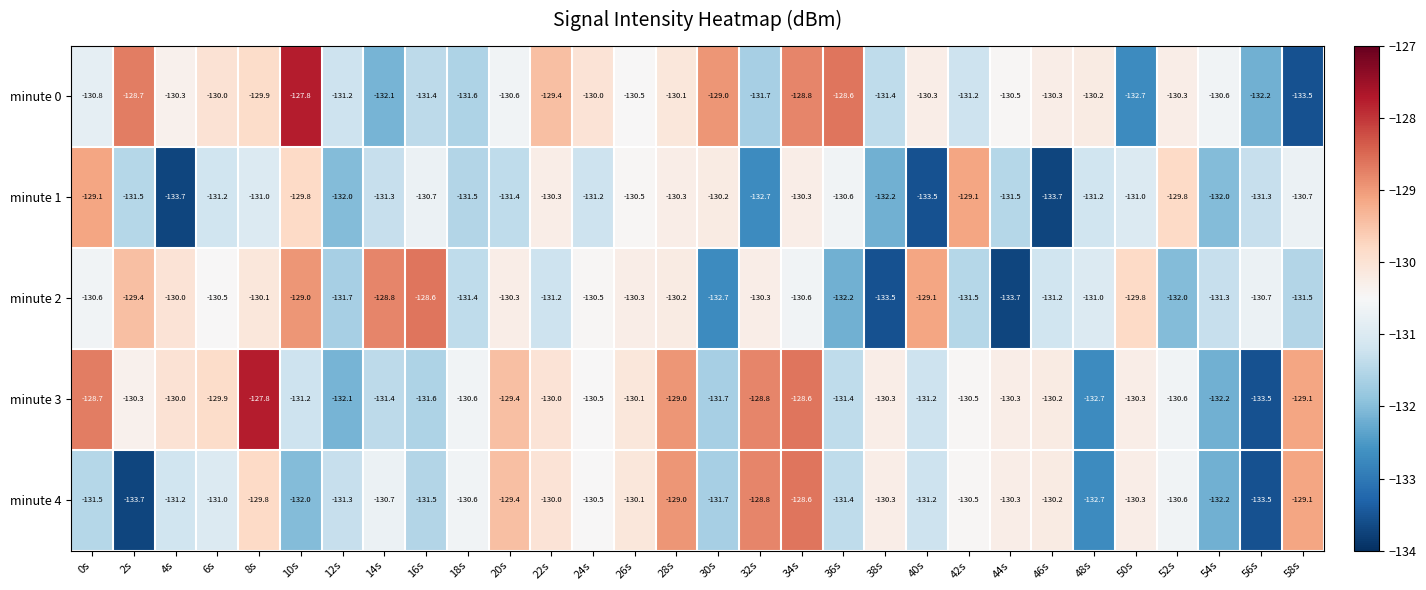

What is the difference between the highest and lowest values at 48s?

2.5